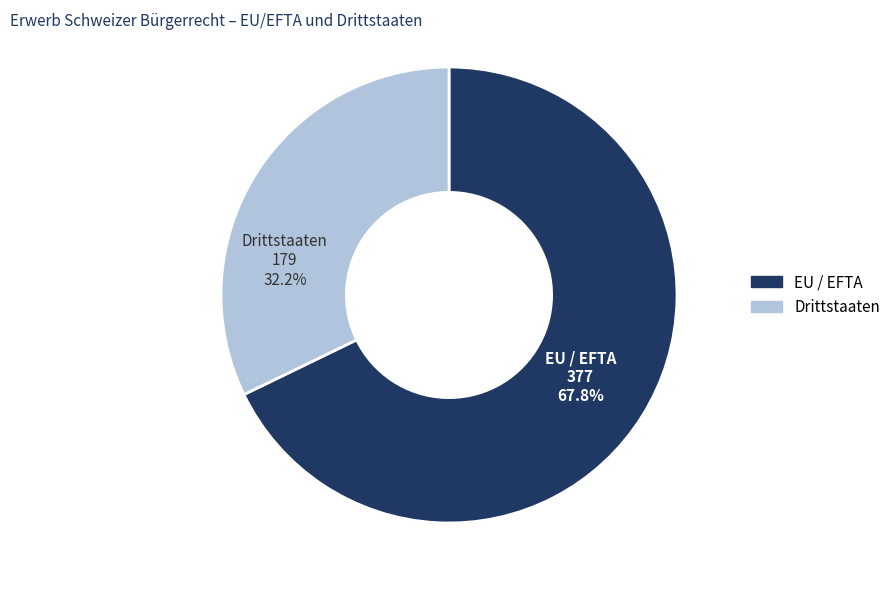

To the nearest percent, what is the difference between the Drittstaaten and EU / EFTA slice percentages?

36%